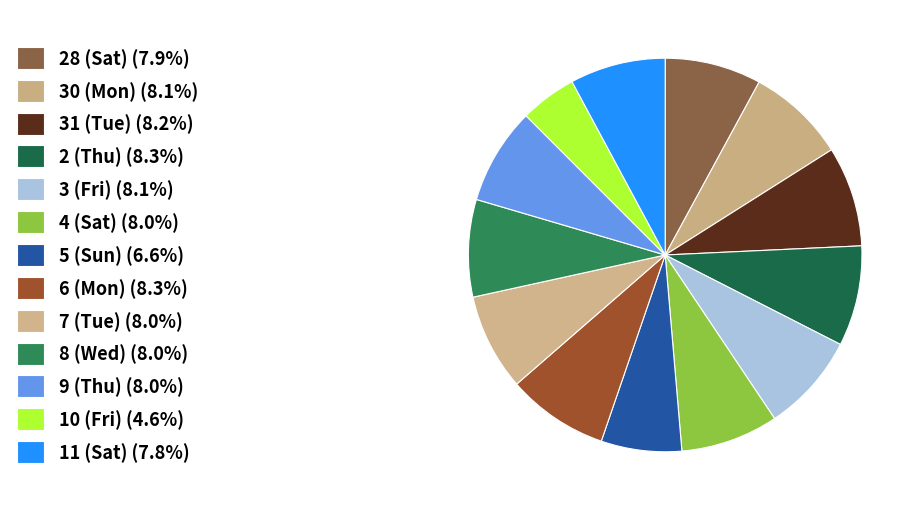

To the nearest percent, what is the combined percentage of 9 (Thu) and 5 (Sun)?

15%